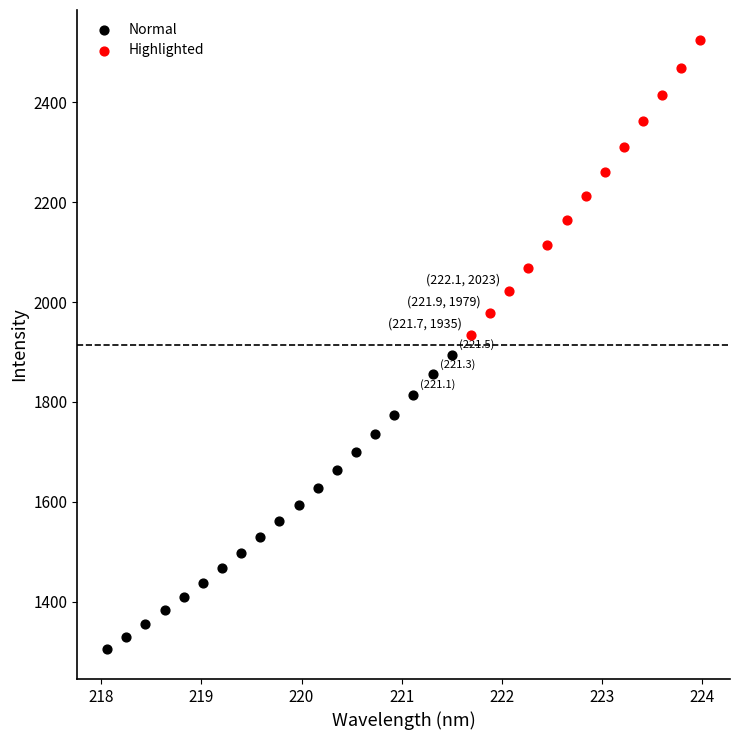

Which series contains the highest Y value?

Highlighted